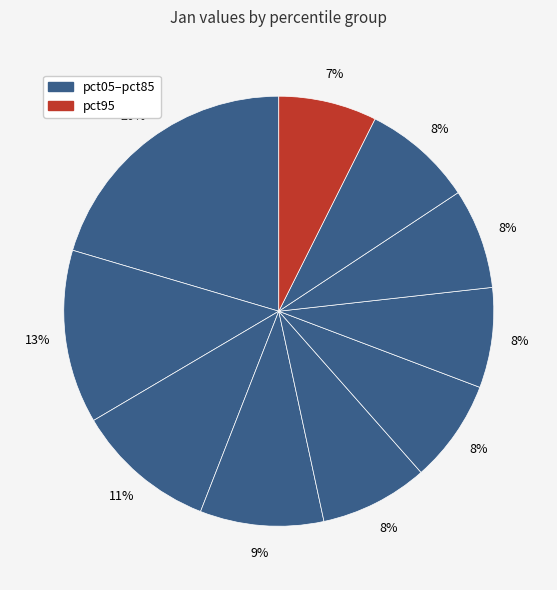

Rank the categories by value from highest to lowest.

pct05, pct15, pct25, pct35, pct85, pct45, pct55, pct65, pct75, pct95